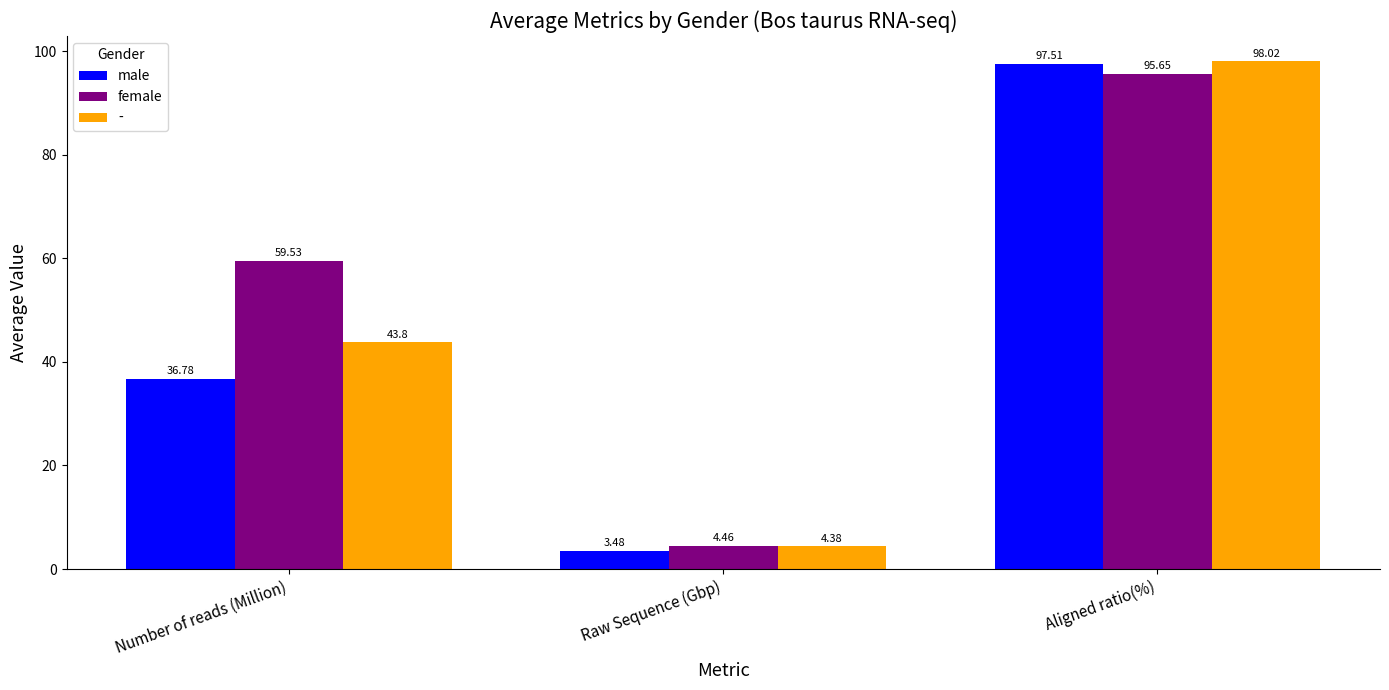

Rank the series by their maximum value, from lowest to highest.

female, male, -